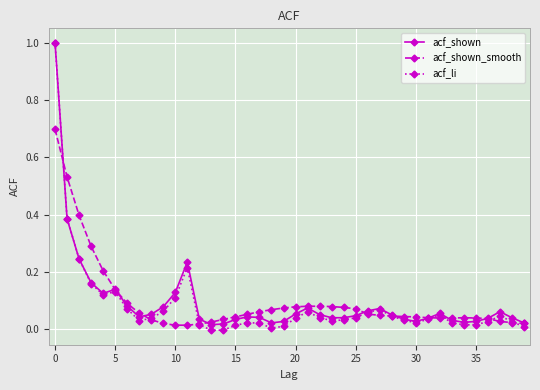

Which series has the largest range (max minus min)?

acf_li